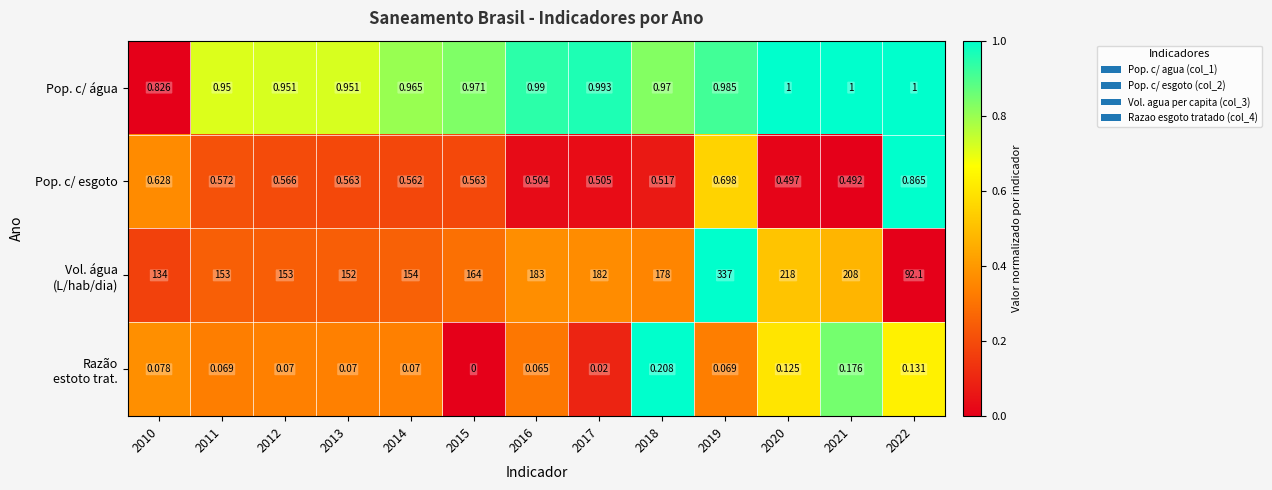

Between 2011 and 2021, which is larger?

2021